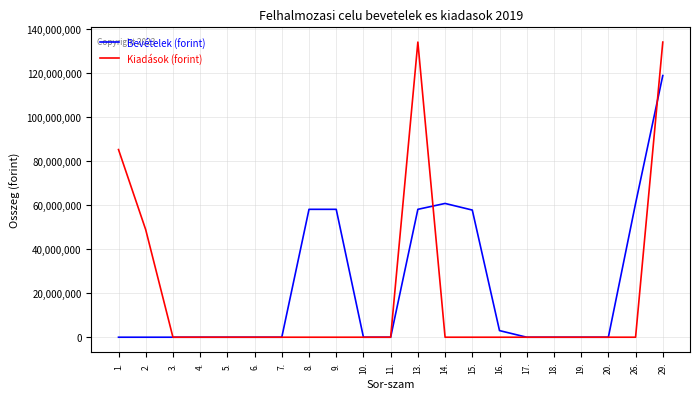

True or false: Kiadások (forint) has a value of 62984653 at 20..

False